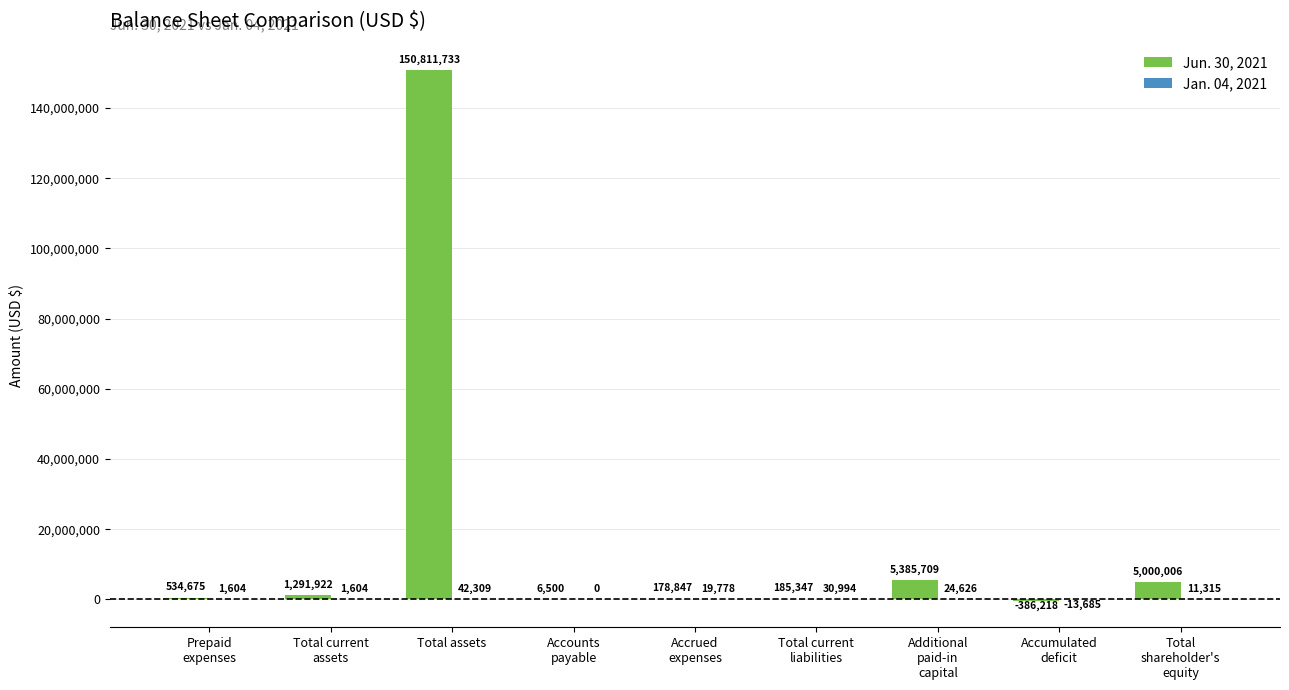

What is the greatest value displayed?

150811733